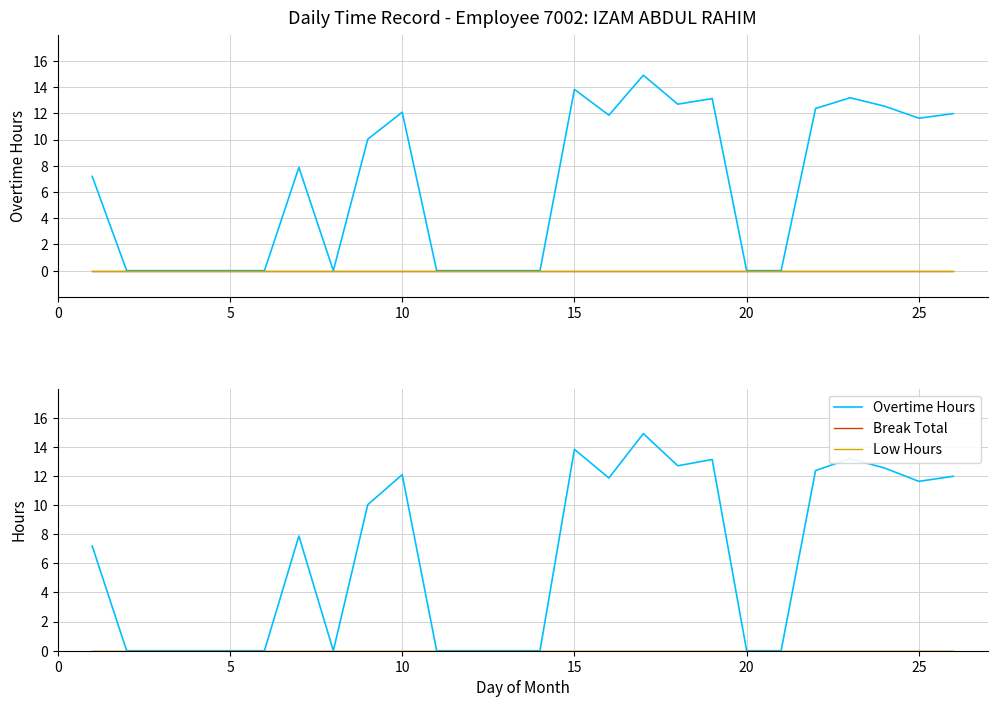

What are all the series names shown in the legend?

Overtime Hours, Break Total, Low Hours